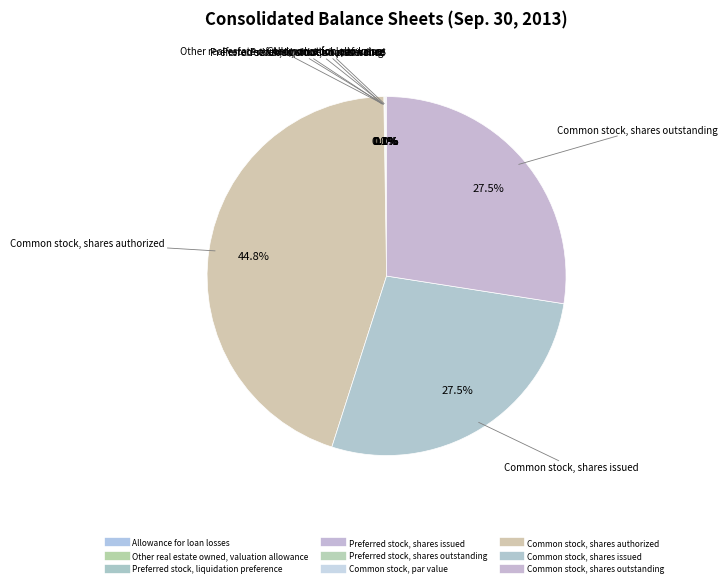

Approximately how many times larger is the value at Common stock, shares authorized compared to Common stock, shares issued?

1.6